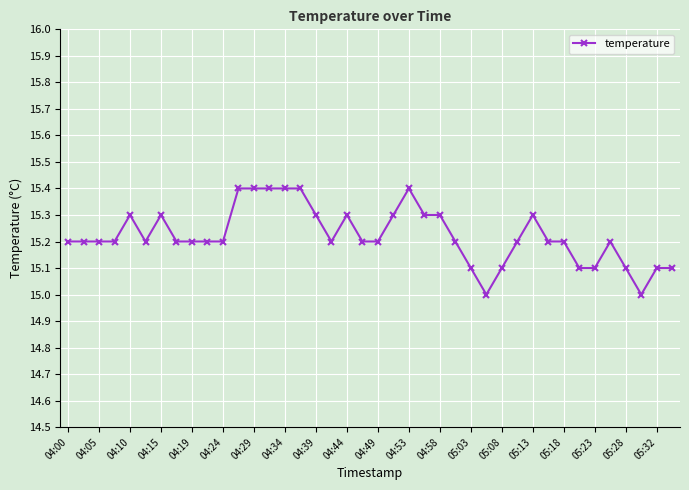

What is the value of the 8th point from the left?

15.2